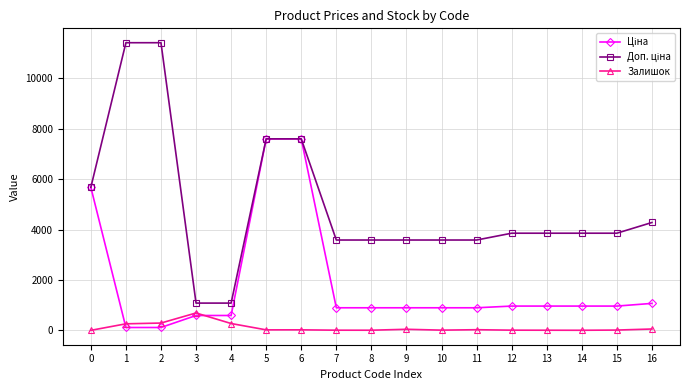

Does the chart display data point markers on the line(s)?

Yes